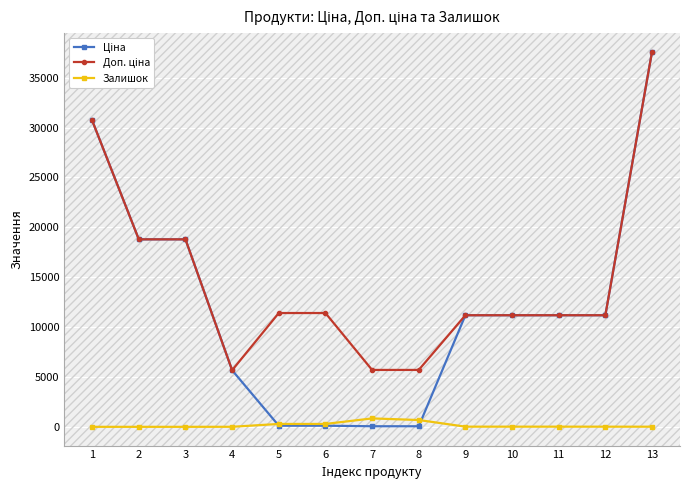

Which series has the largest range (max minus min)?

Ціна